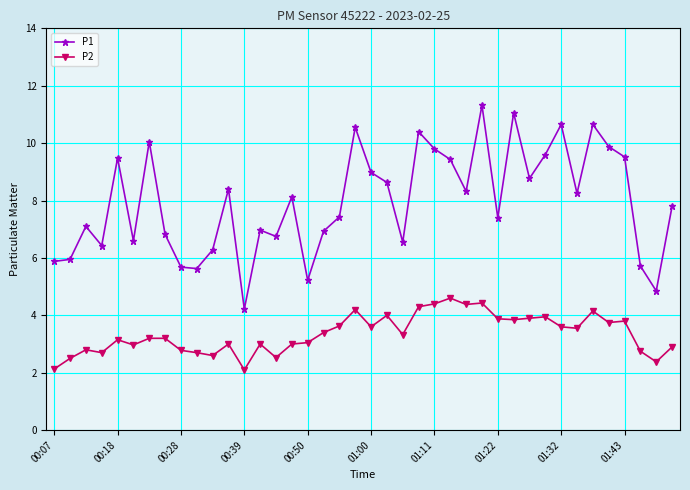

List the series in order of their overall mean, highest first.

P1, P2